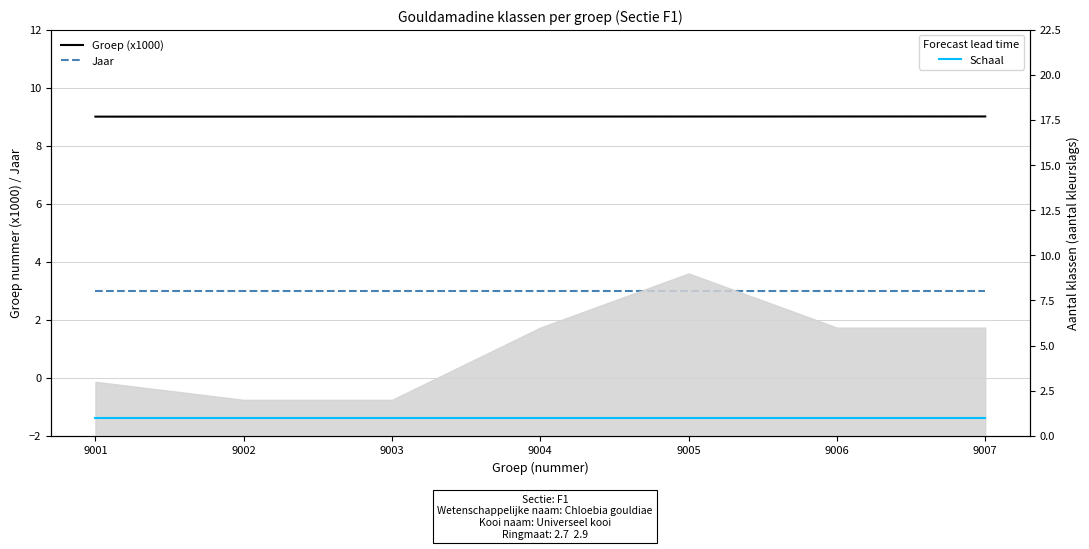

What is the total value across all series at 9001?

13.0